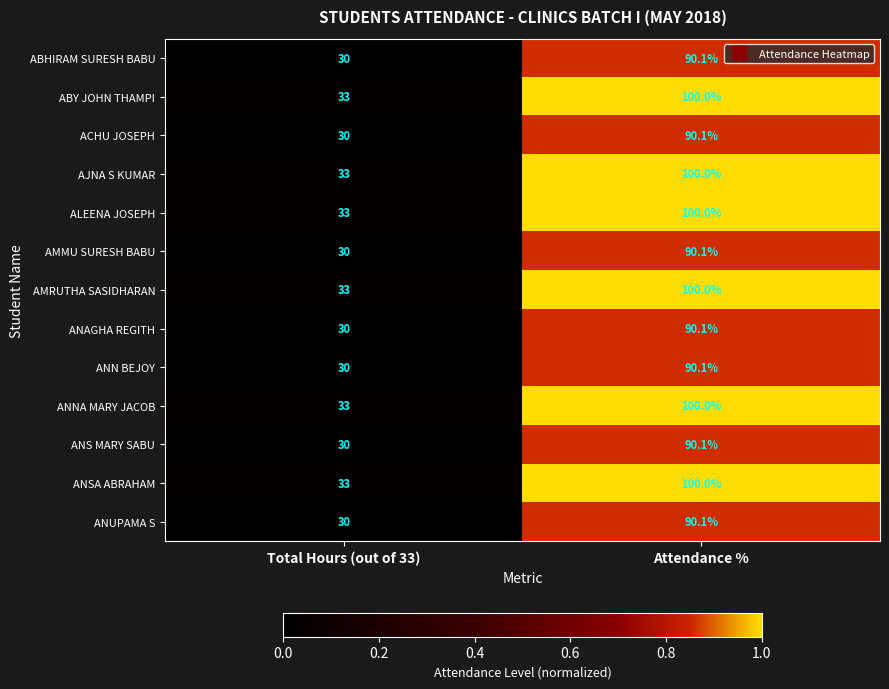

Is it true that ANN BEJOY equals 19.6 at Total Hours (out of 33)?

False